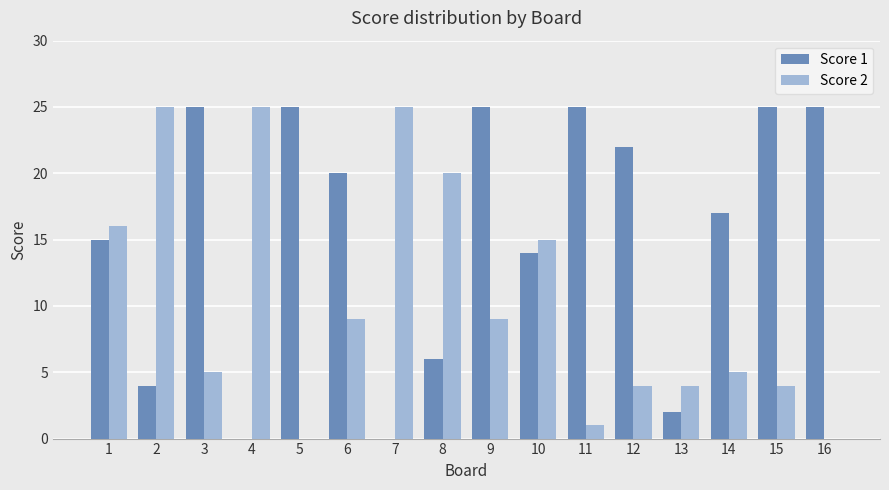

At which category is the sum across all series the highest?

9